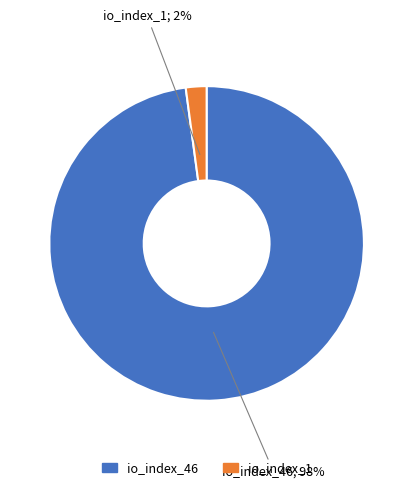

What percentage is the io_index_1 slice, to the nearest percent?

2%